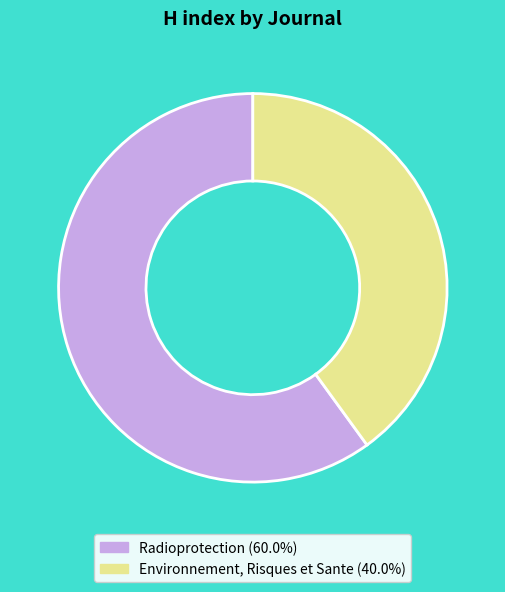

Combined, do Radioprotection (60.0%) and Environnement, Risques et Sante (40.0%) account for over 50%?

Yes